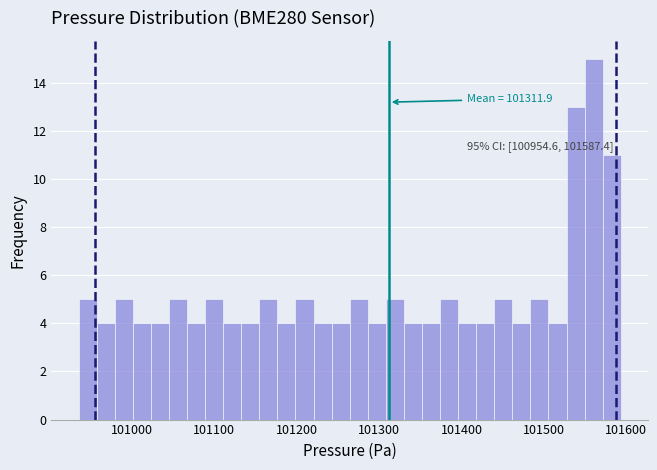

Around what value on the x-axis is the tallest bar? Give the approximate position of its centre, as read against the axis.

101560